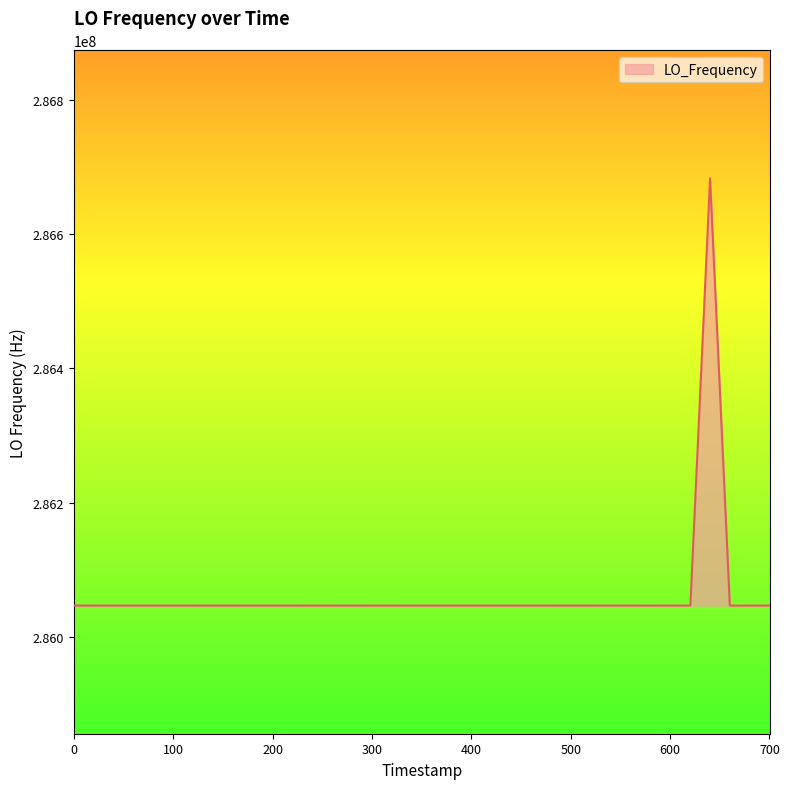

What is the difference between the maximum and minimum values?

635707.8